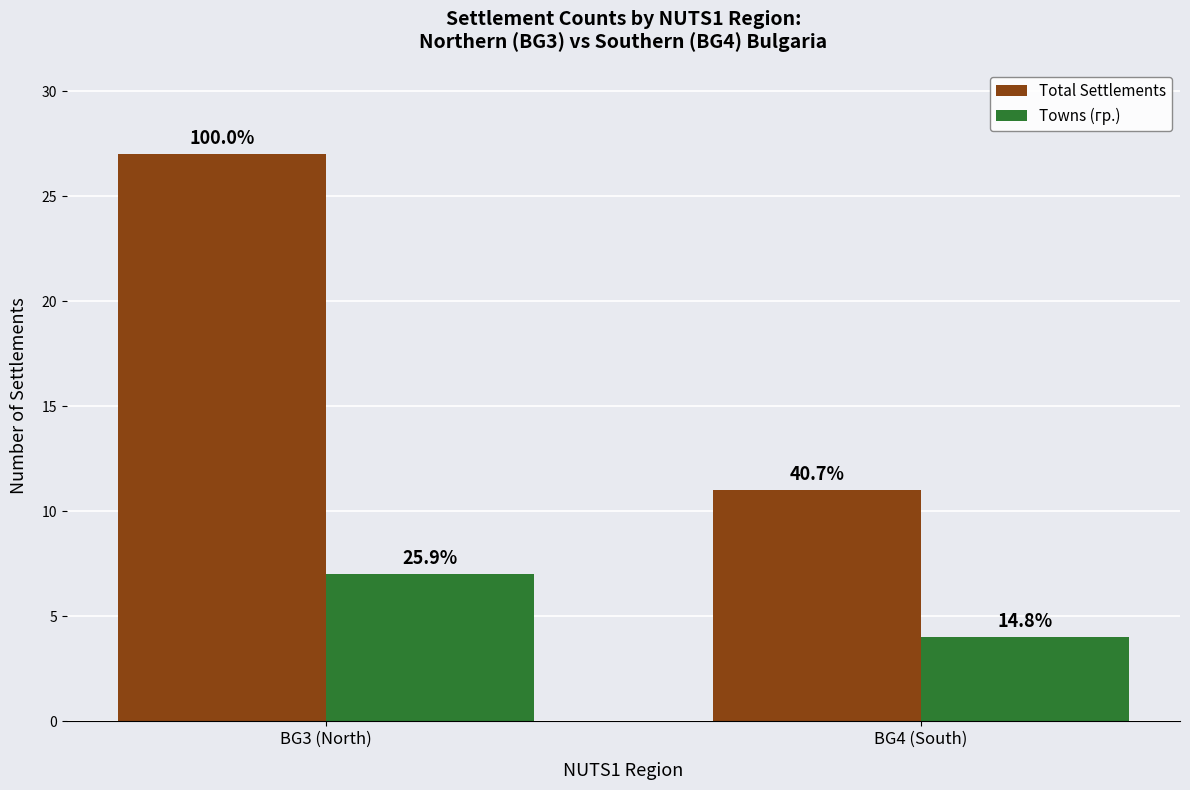

Which series has the widest spread of values?

Total Settlements